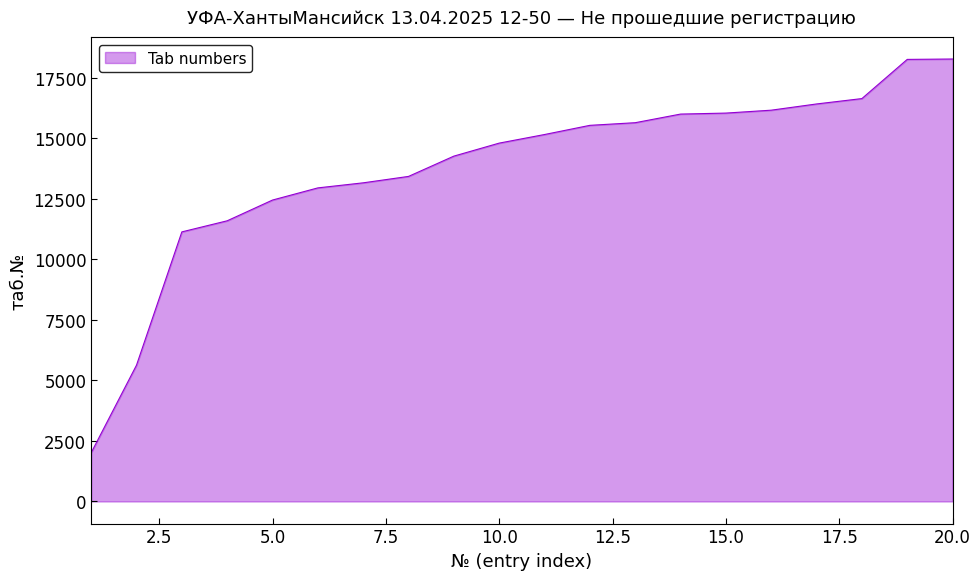

What is the smallest value displayed?

2012